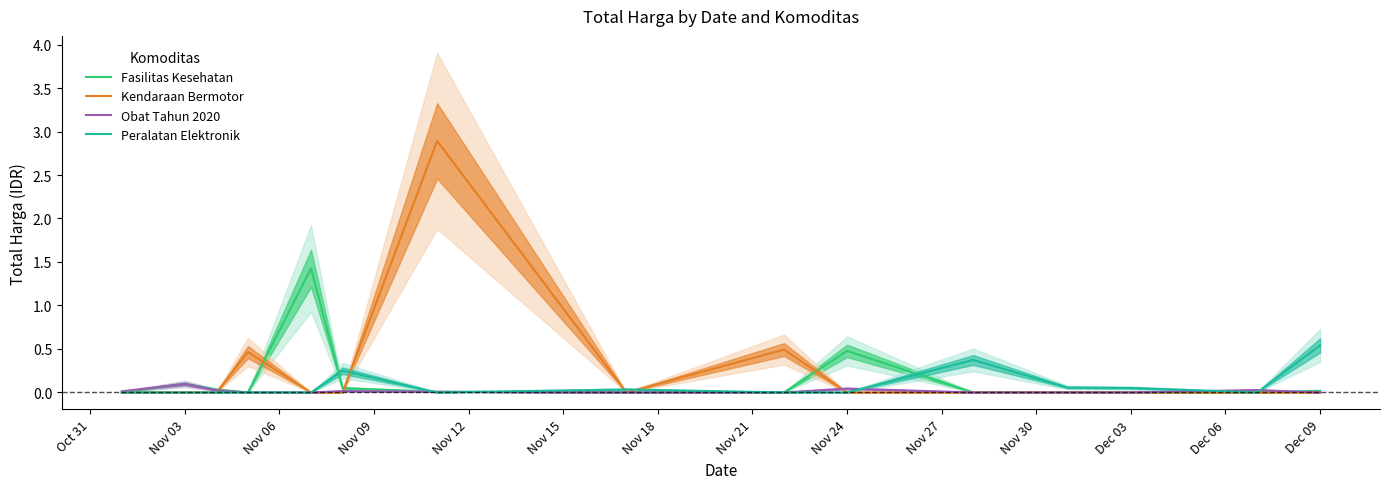

What are all the series names shown in the legend?

Fasilitas Kesehatan, Kendaraan Bermotor, Obat Tahun 2020, Peralatan Elektronik